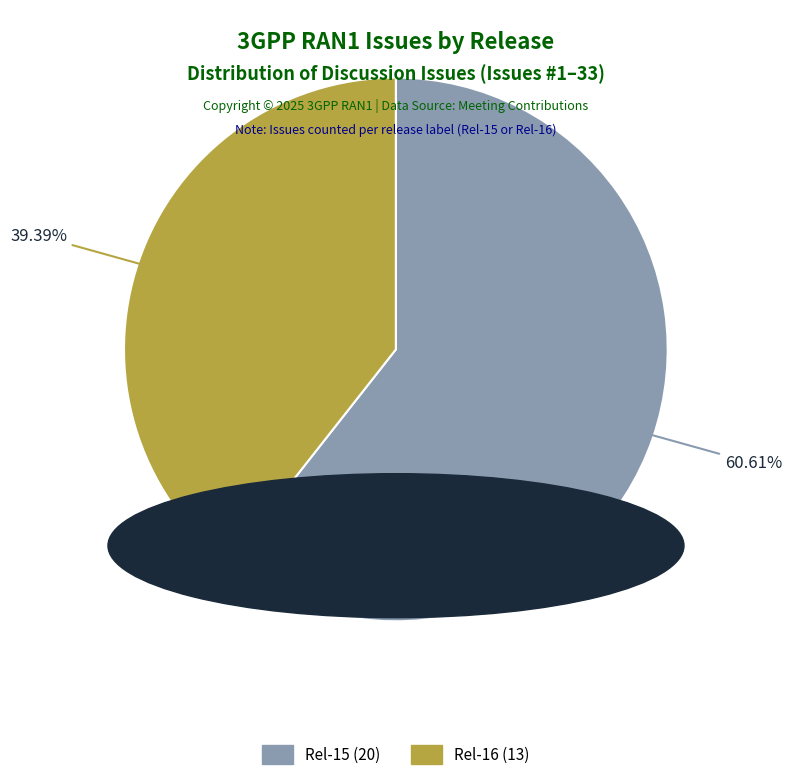

What is the ratio of the value at Rel-15 to the value at Rel-16?

1.5